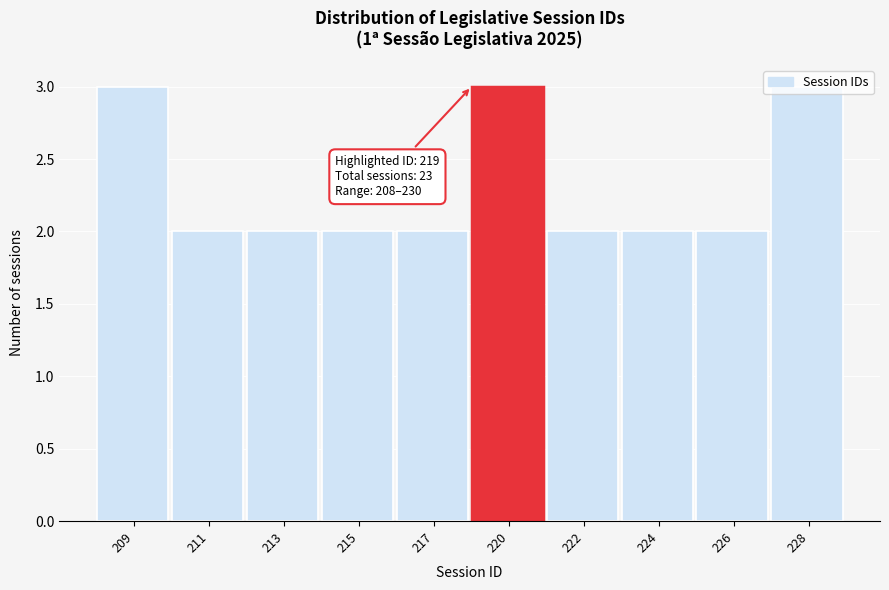

Approximately how many times larger is the value at 209 compared to 211?

1.5